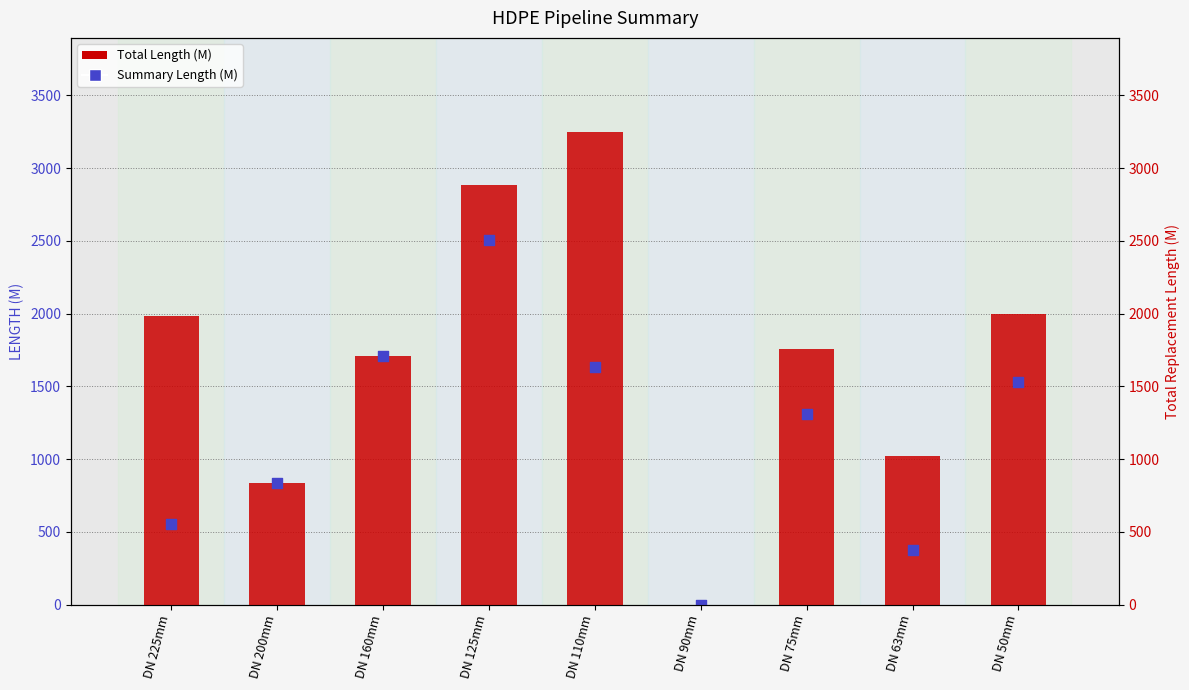

Which series contains the highest Y value?

Total Length (M)